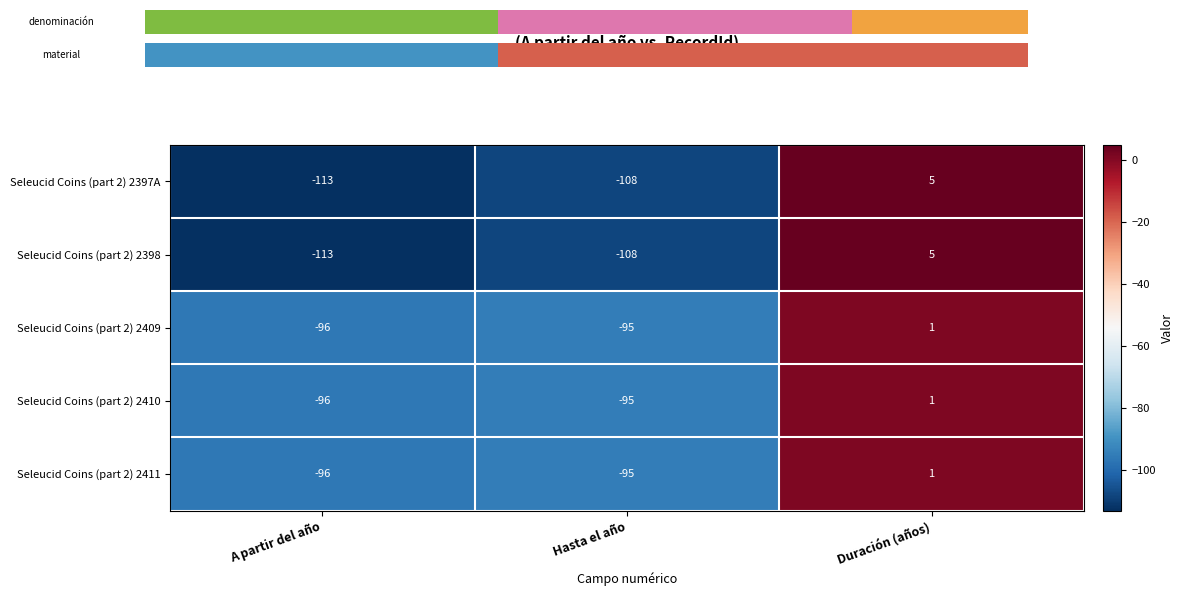

Reading left to right, extract all data points from this chart.

Seleucid Coins (part 2) 2397A: A partir del año=-113	Hasta el año=-108	Duración (años)=5
Seleucid Coins (part 2) 2398: A partir del año=-113	Hasta el año=-108	Duración (años)=5
Seleucid Coins (part 2) 2409: A partir del año=-96	Hasta el año=-95	Duración (años)=1
Seleucid Coins (part 2) 2410: A partir del año=-96	Hasta el año=-95	Duración (años)=1
Seleucid Coins (part 2) 2411: A partir del año=-96	Hasta el año=-95	Duración (años)=1